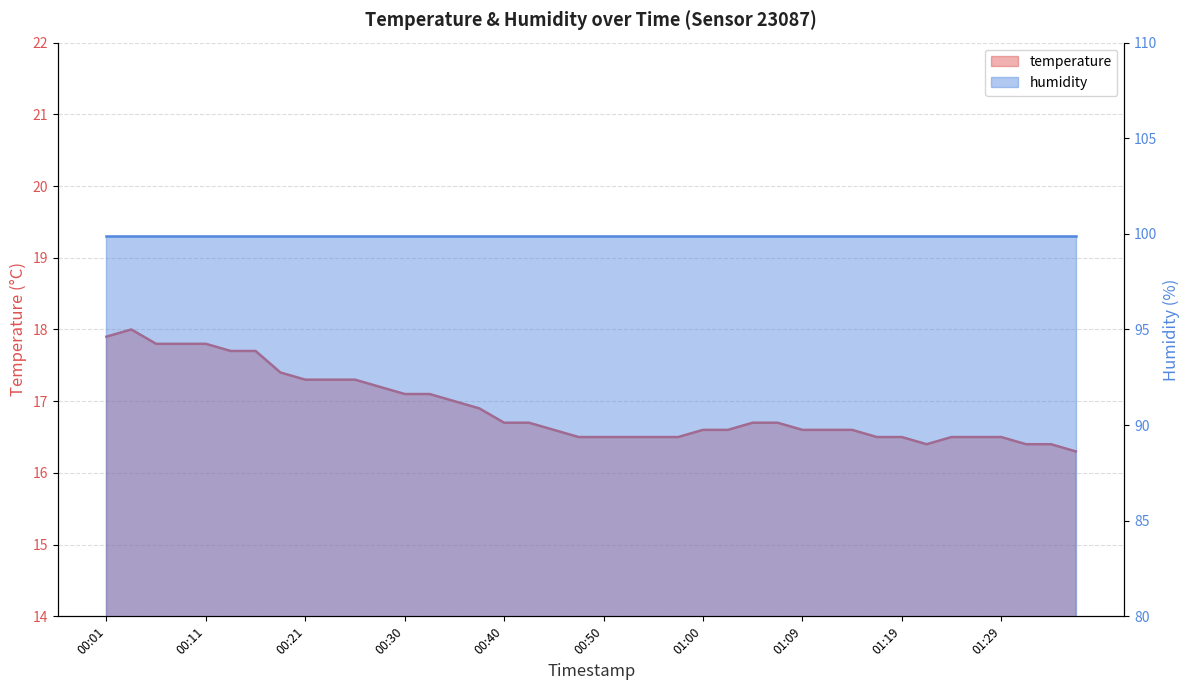

What is the label of the 28th point from the left?

01:07